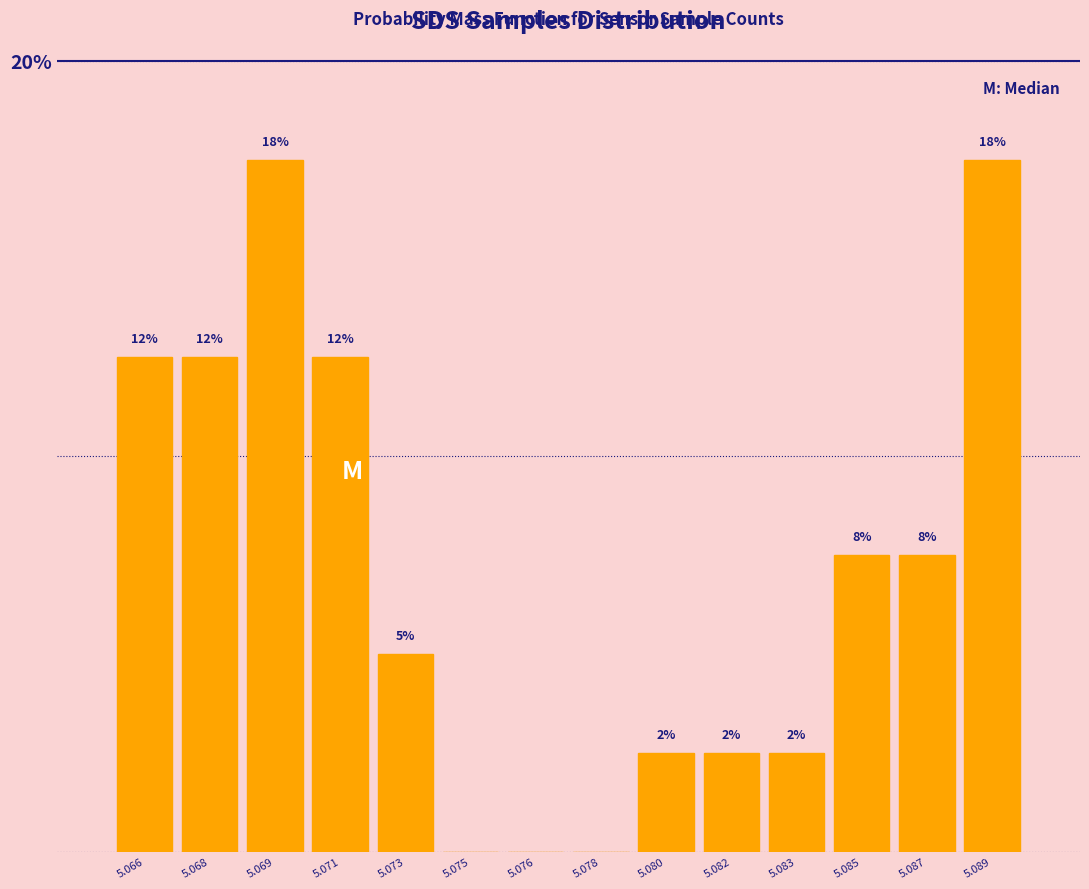

Are the bars horizontal?

No